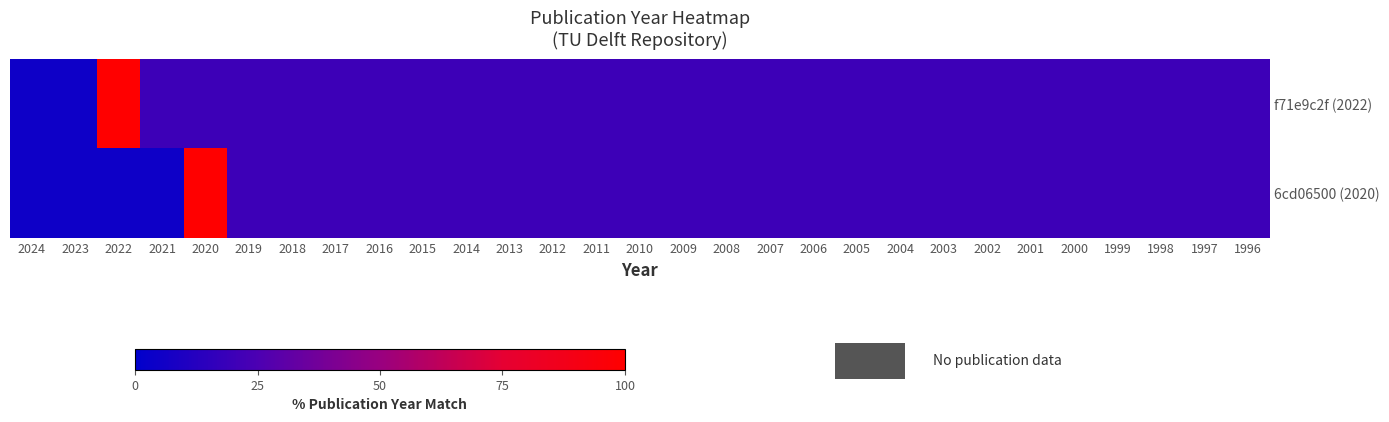

List the series in order of their peak value, highest first.

f71e9c2f (2022), 6cd06500 (2020)